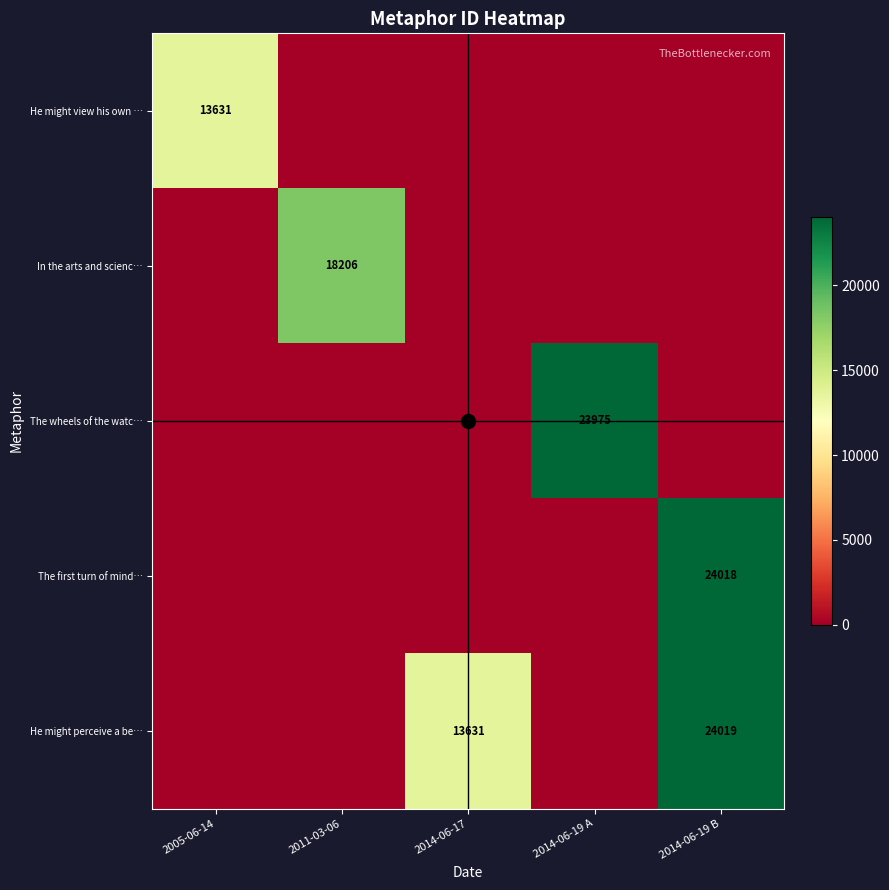

The value of He might view his own … at 2005-06-14 is 19355. True or false?

False